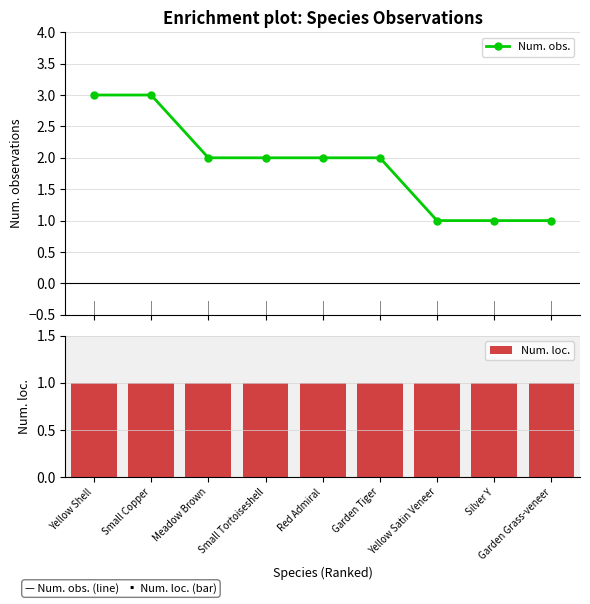

What is the lowest value of the Num. loc. series?

1